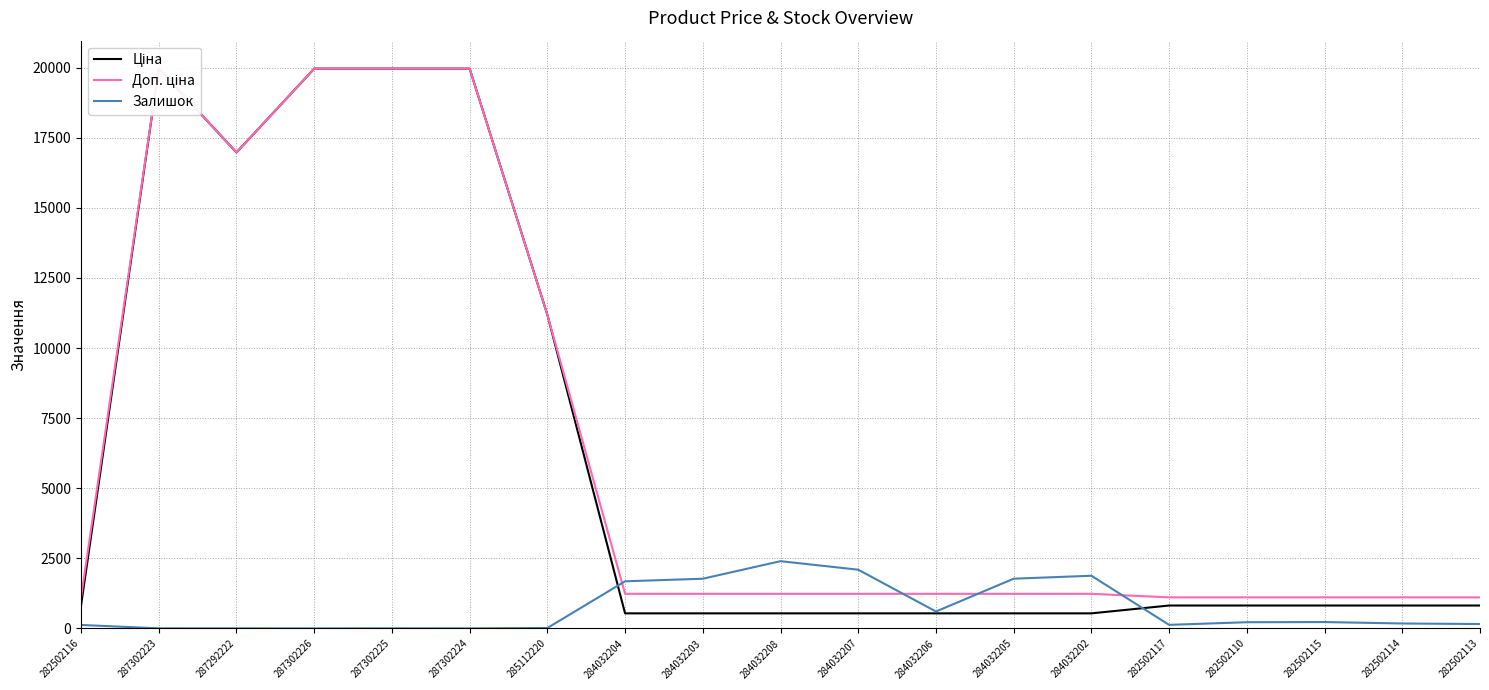

What is the value of the Ціна point at the 10th from the left?

539.0